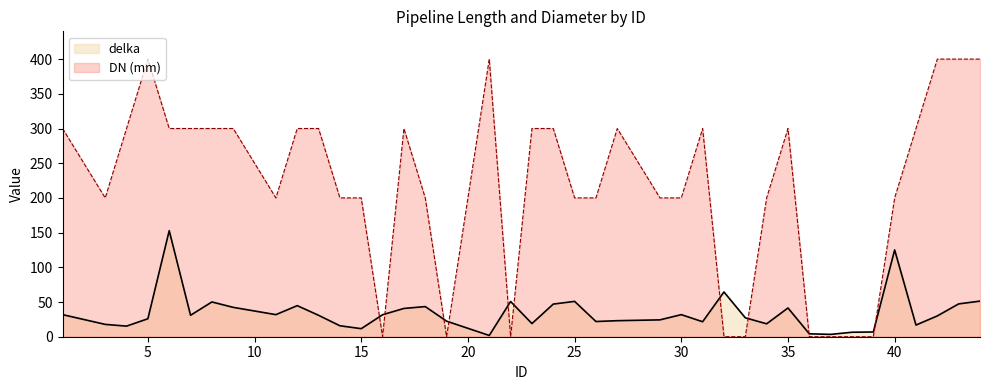

Does the chart have visible grid lines?

No